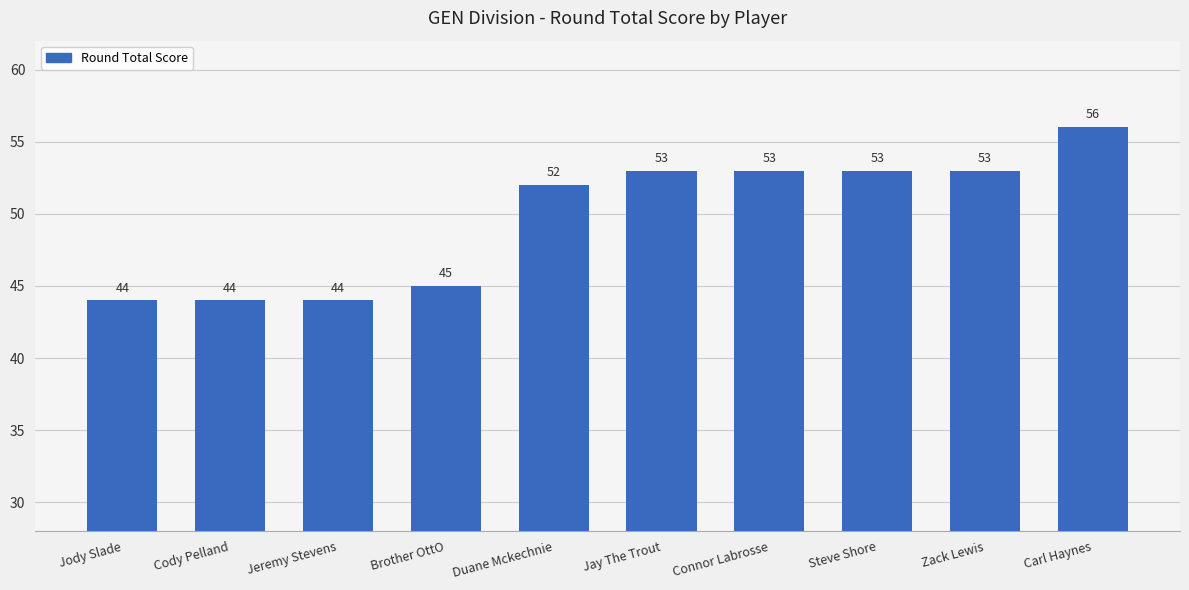

What is the sum of all values?

497